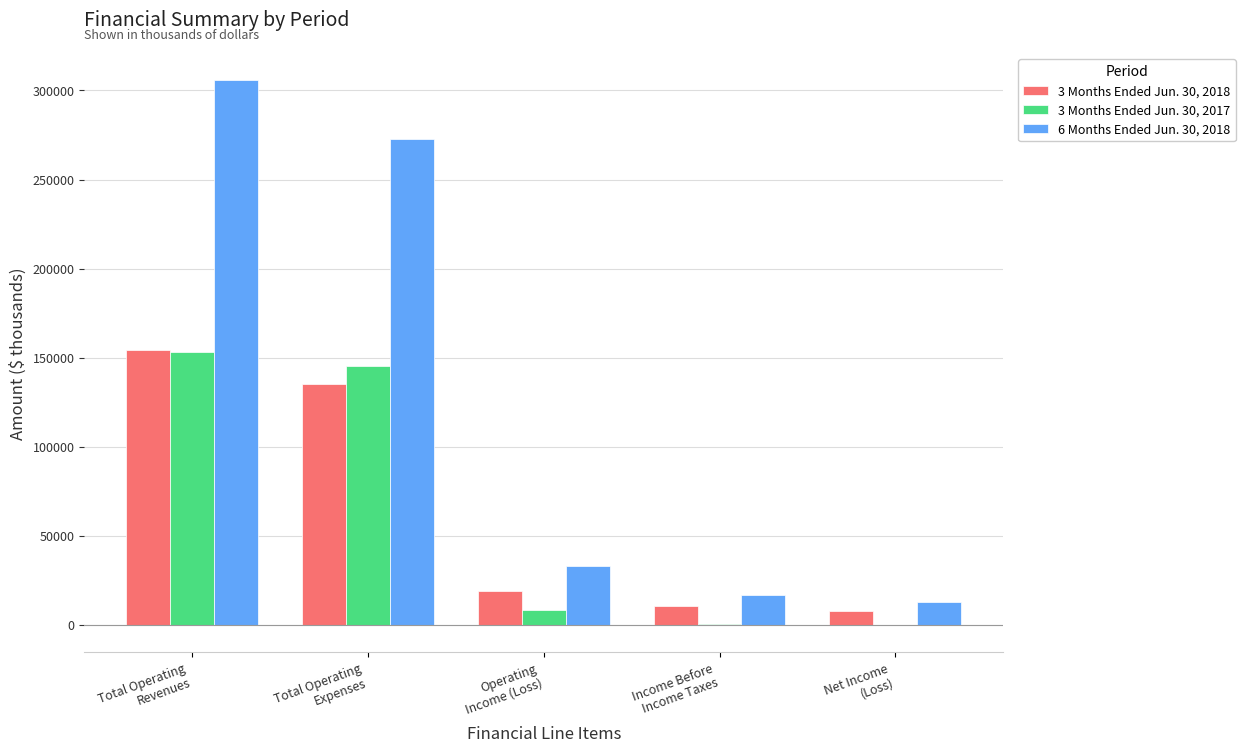

What is the greatest value displayed?

305762